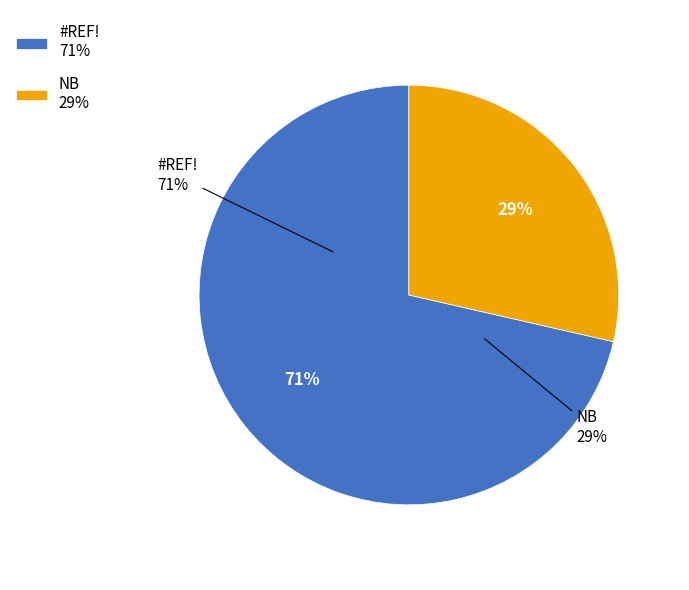

What is the largest slice in the pie chart?

#REF!